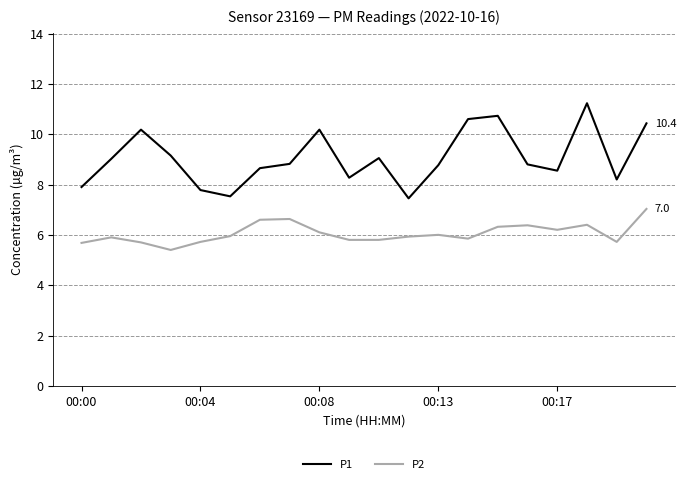

Which series has the largest range (max minus min)?

P1